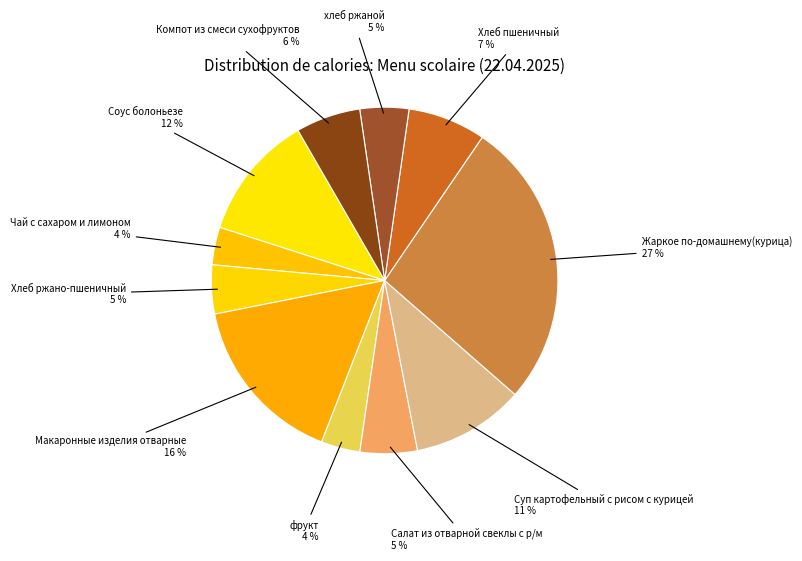

True or false: Компот из смеси сухофруктов accounts for 6% of the total.

True